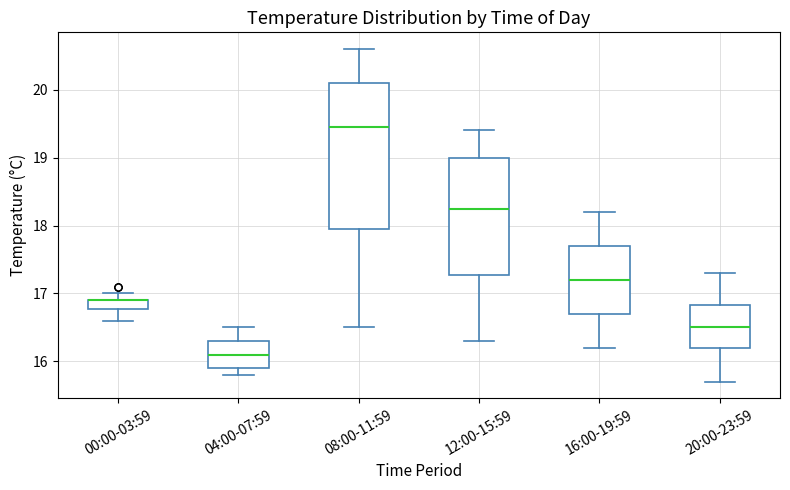

Where does the lower whisker of the box for 16:00-19:59 end on the y-axis? The values are not printed on the chart, so give them approximately, as read against the axis.

16.2